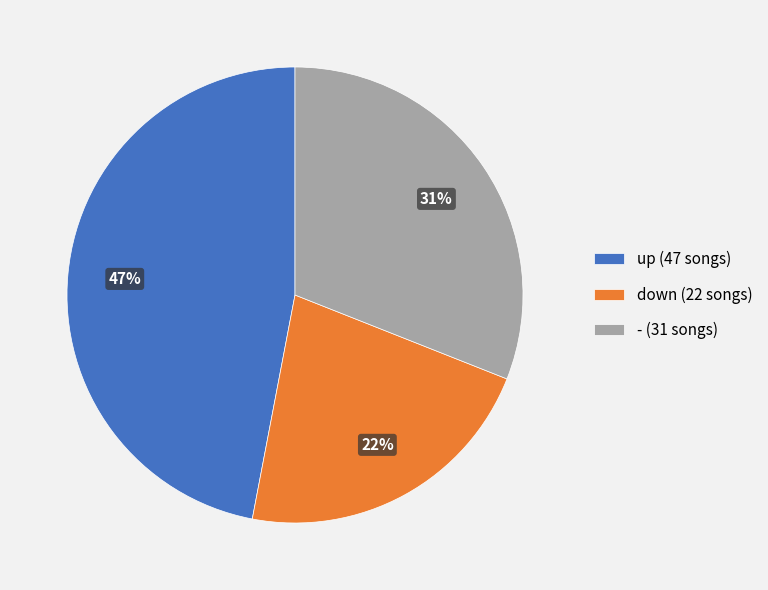

Rank the categories by value from highest to lowest.

up, -, down